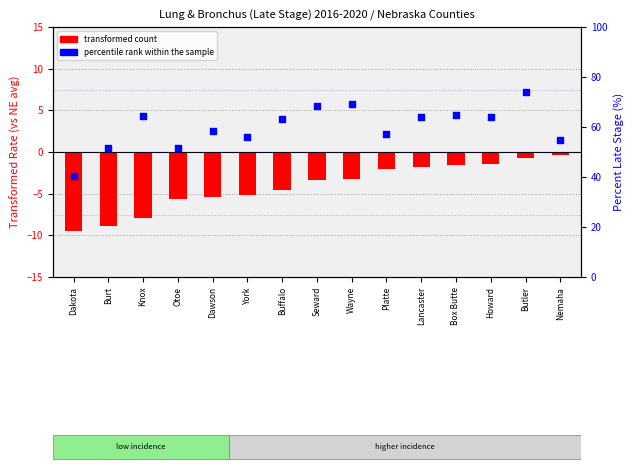

At how many categories does at least one series exceed 57?

10